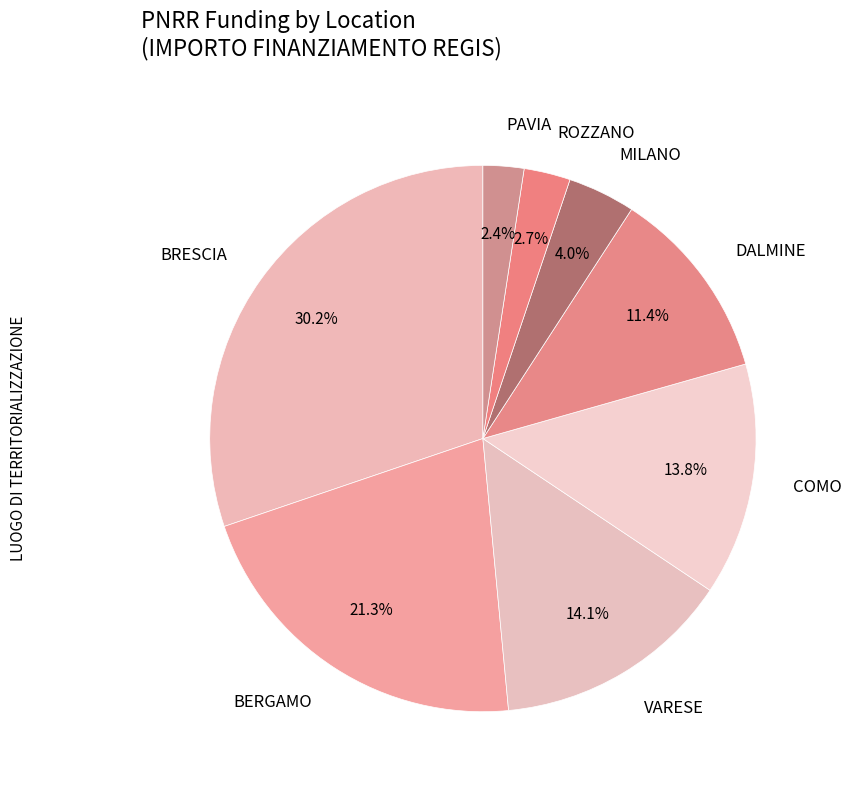

Which slice is the largest?

BRESCIA